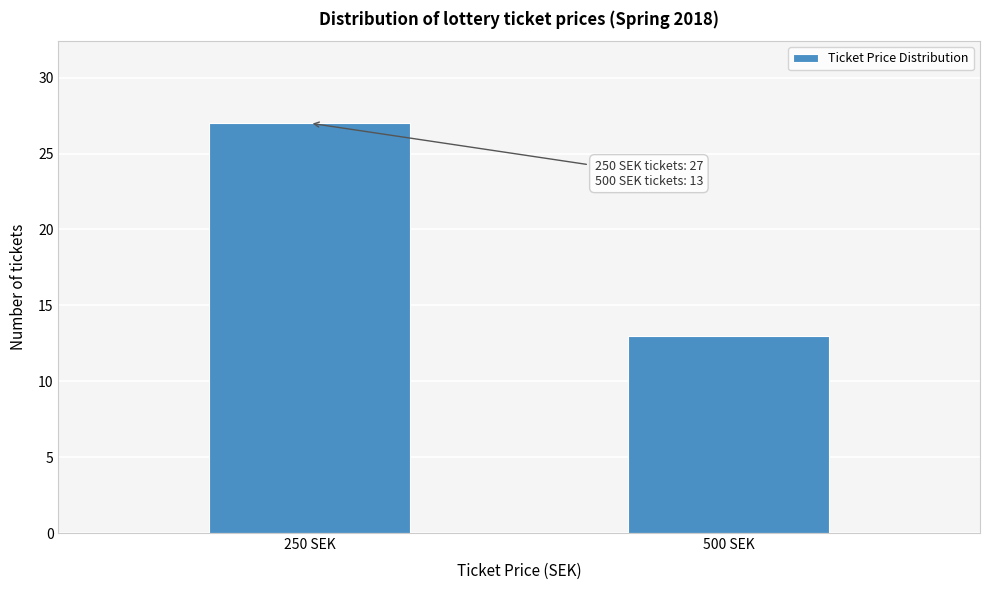

Reading left to right, transcribe all the data shown in this chart.

27	13